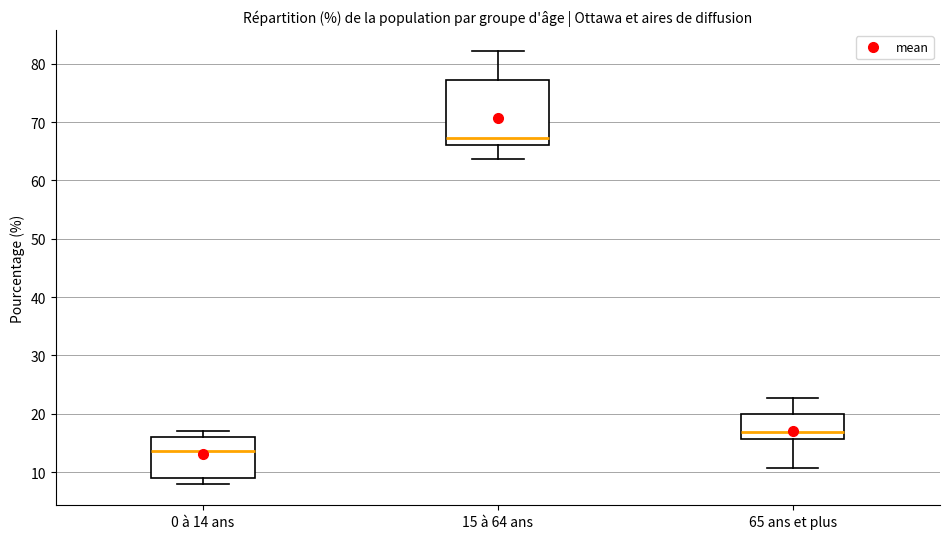

Which box has the highest median line?

15 à 64 ans